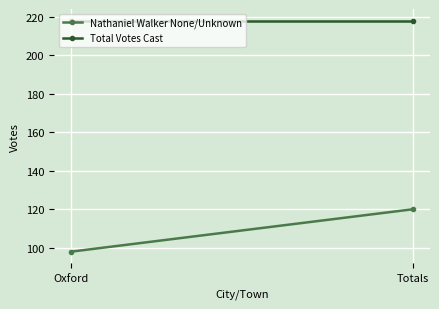

What is the value of the Total Votes Cast point at the 1st from the left?

218